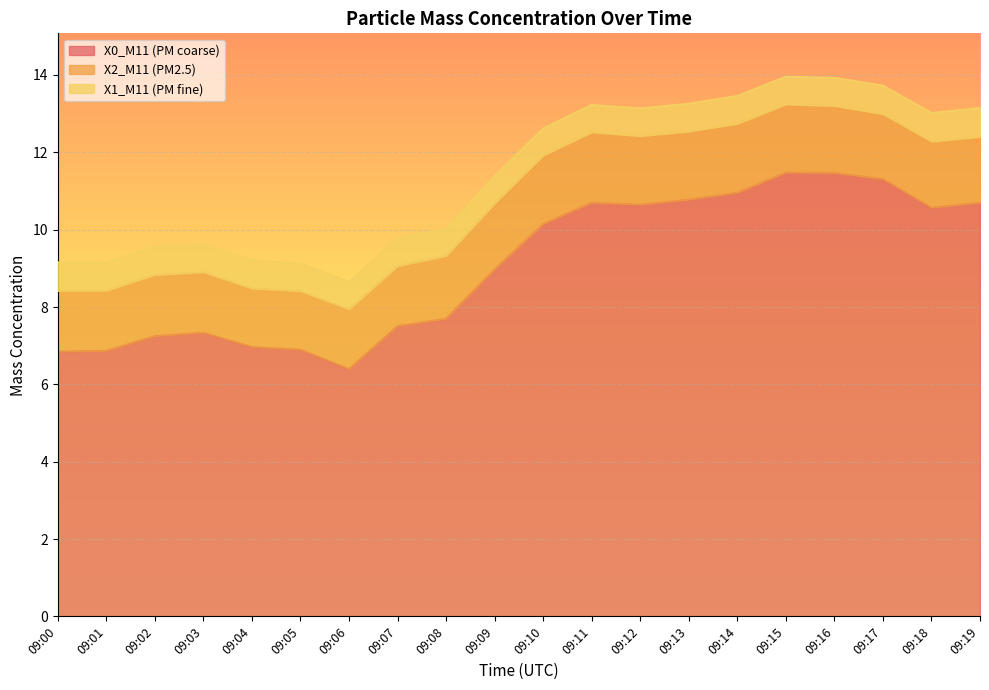

What is the total value across all series at 09:04?

9.2